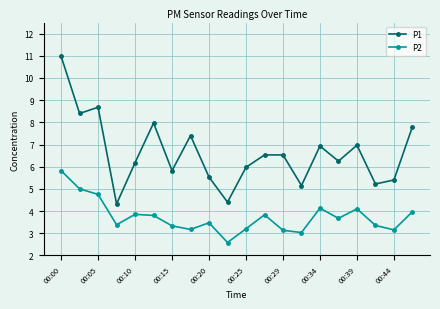

What is the sum of all P2 values?

74.7